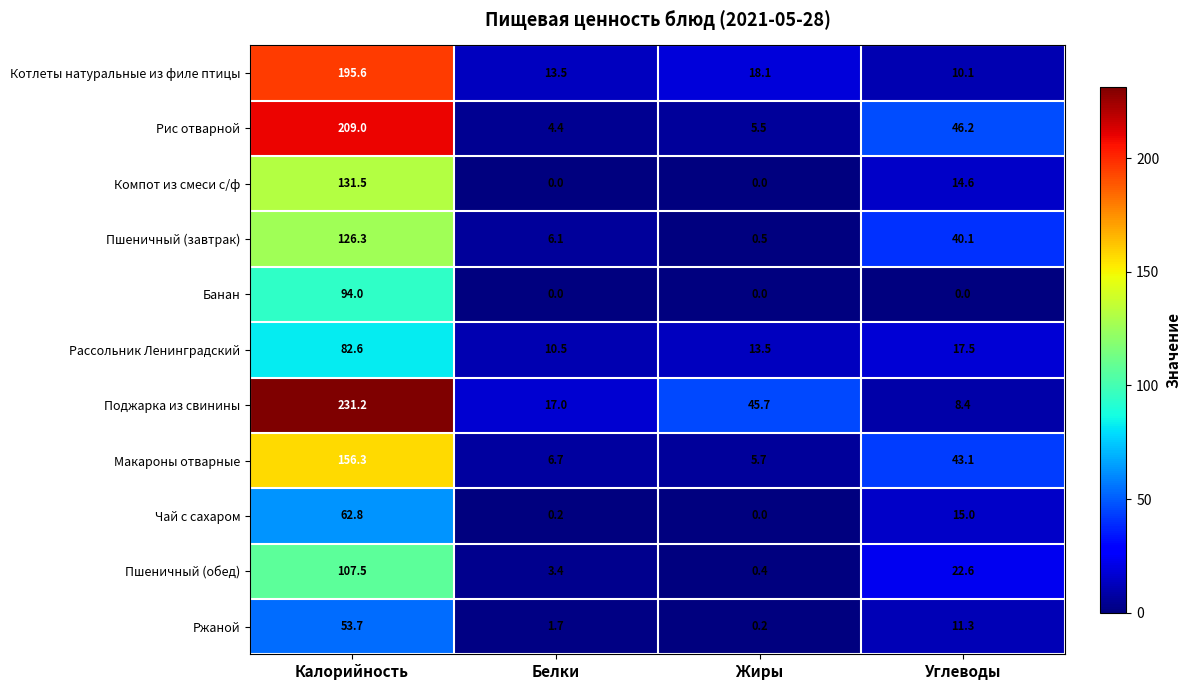

What is the maximum value shown in the chart?

231.2